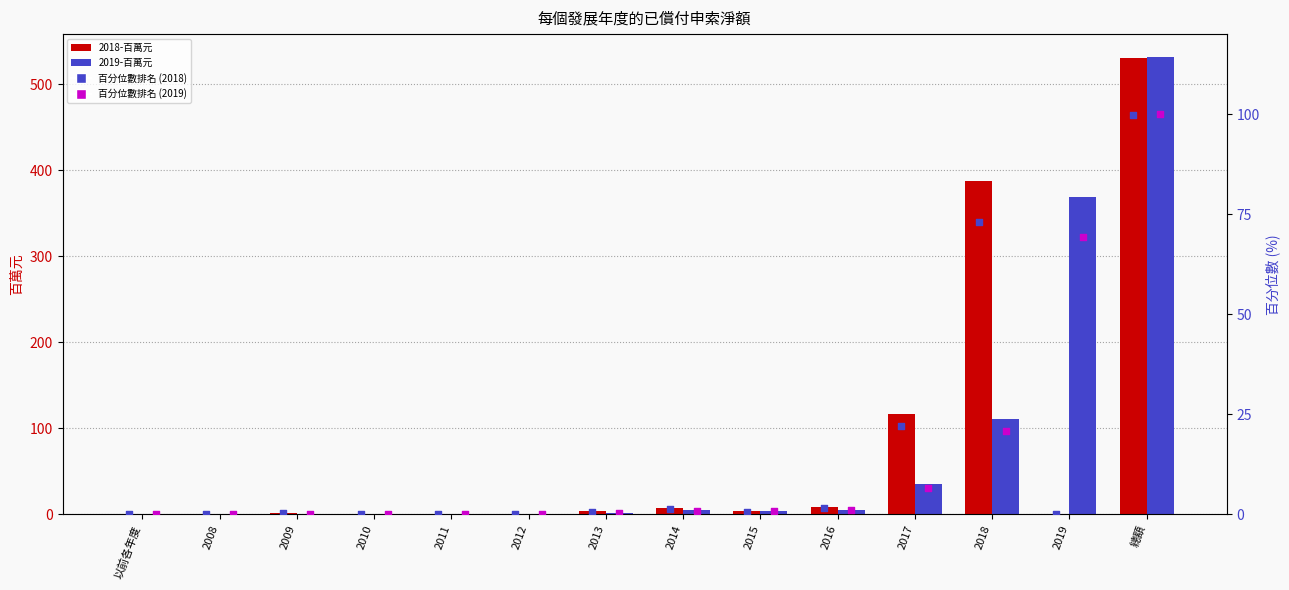

Which series contains the highest Y value?

2019-百萬元